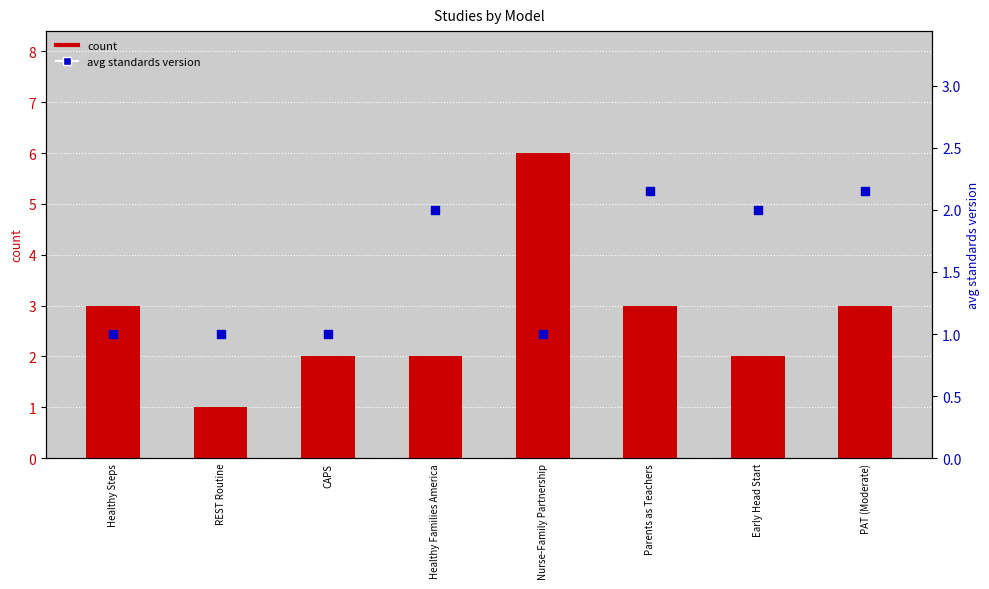

What are all the series names shown in the legend?

count, avg standards version